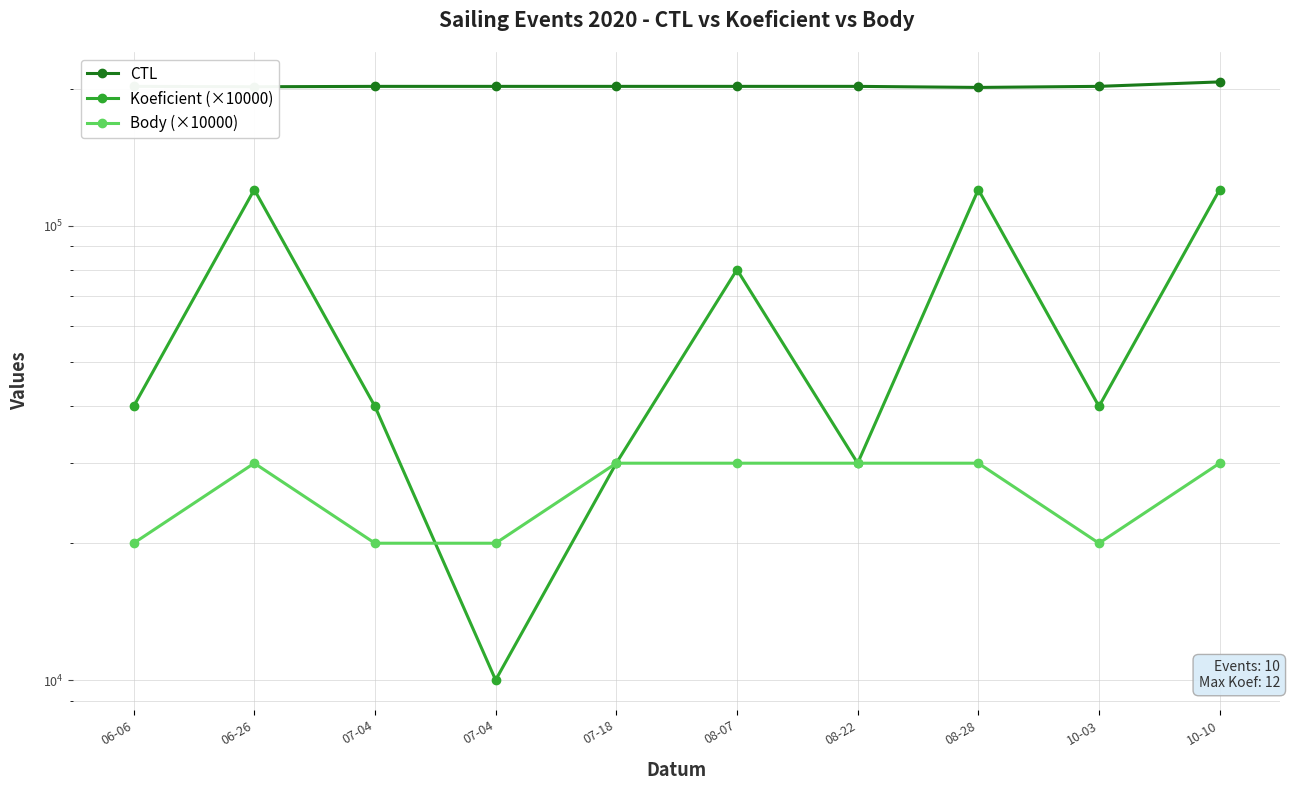

How many Body (×10000) values are between 20000 and 30000?

10